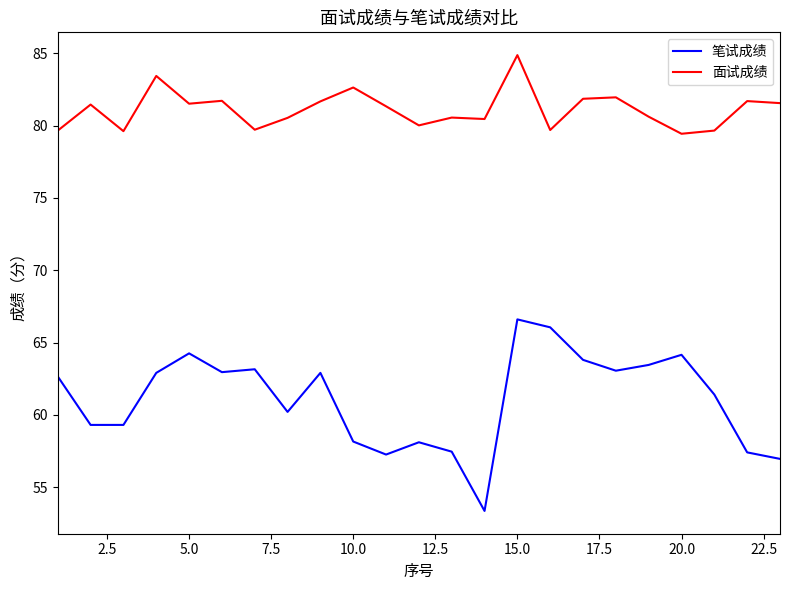

True or false: 面试成绩 and 笔试成绩 intersect in this chart.

False